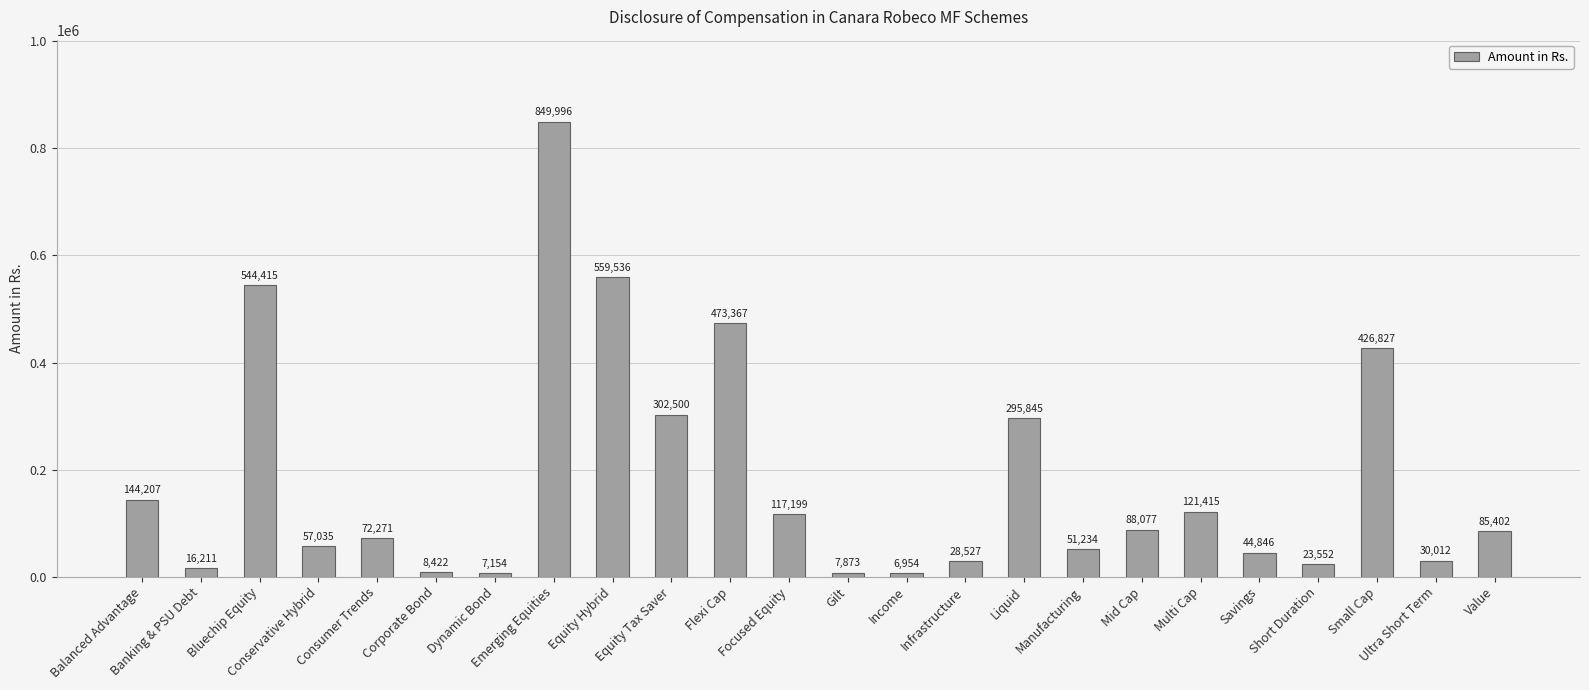

Reading left to right, transcribe all the data shown in this chart.

144207	16211	544415	57035	72271	8422	7154	849996	559536	302500	473367	117199	7873	6954	28527	295845	51234	88077	121415	44846	23552	426827	30012	85402